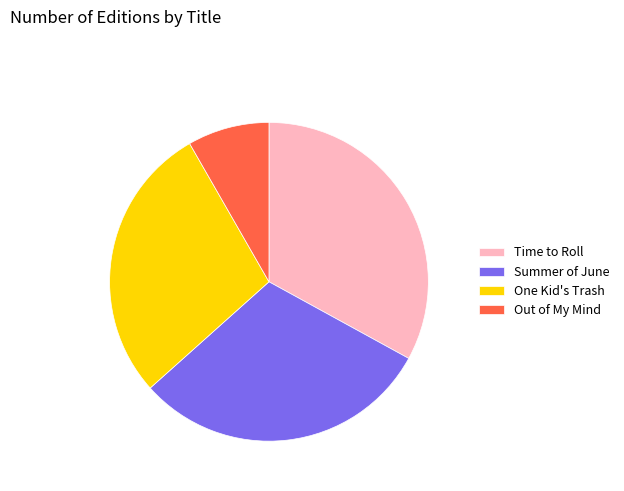

Is it true that One Kid's Trash is 41% of the pie?

False